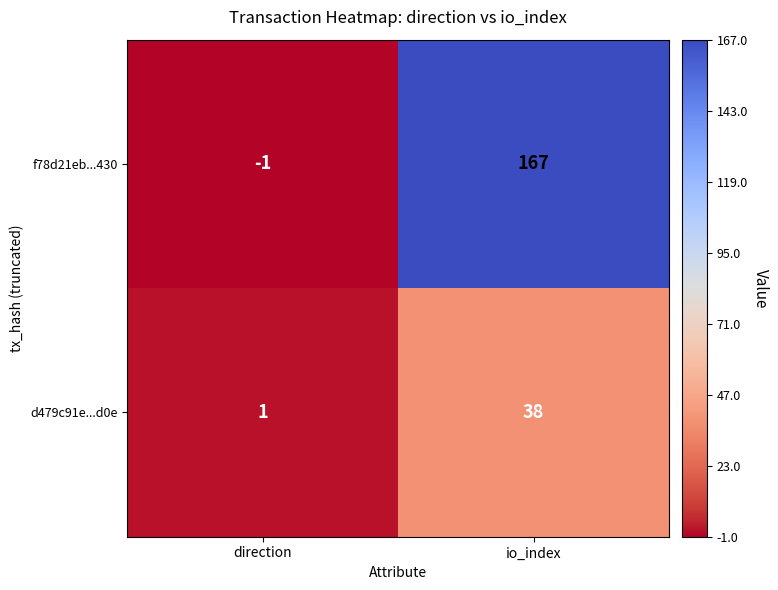

What is the difference between the f78d21eb...430 values at direction and io_index?

168